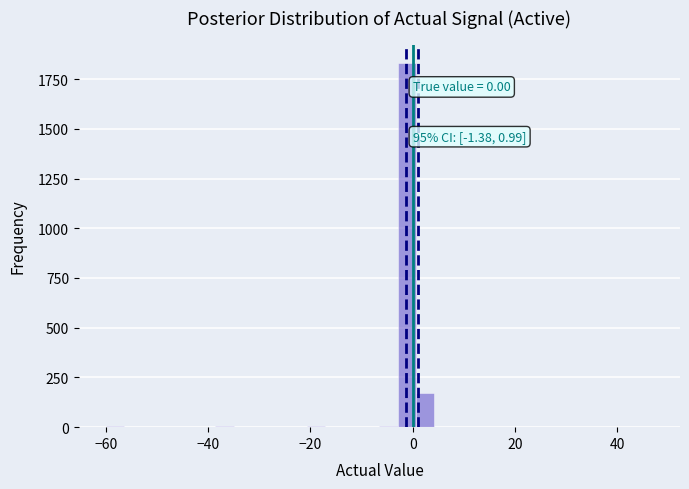

Around what value on the x-axis is the tallest bar? Give the approximate position of its centre, as read against the axis.

-2